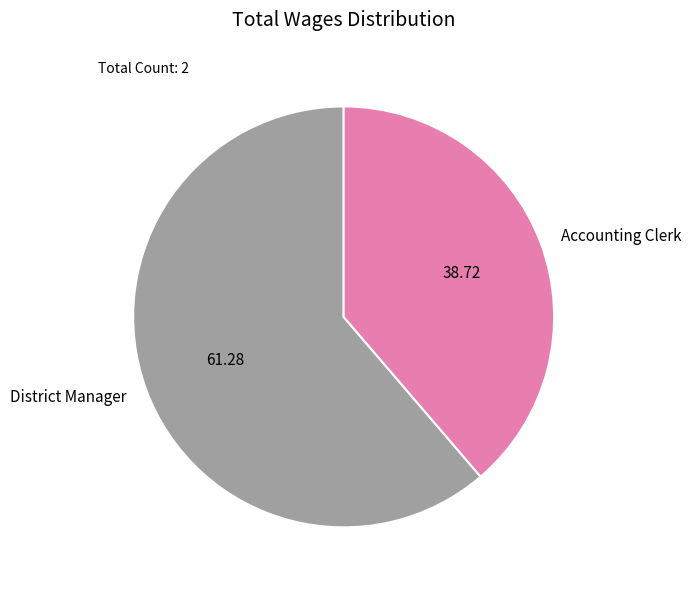

Rank the categories by value from highest to lowest.

District Manager, Accounting Clerk